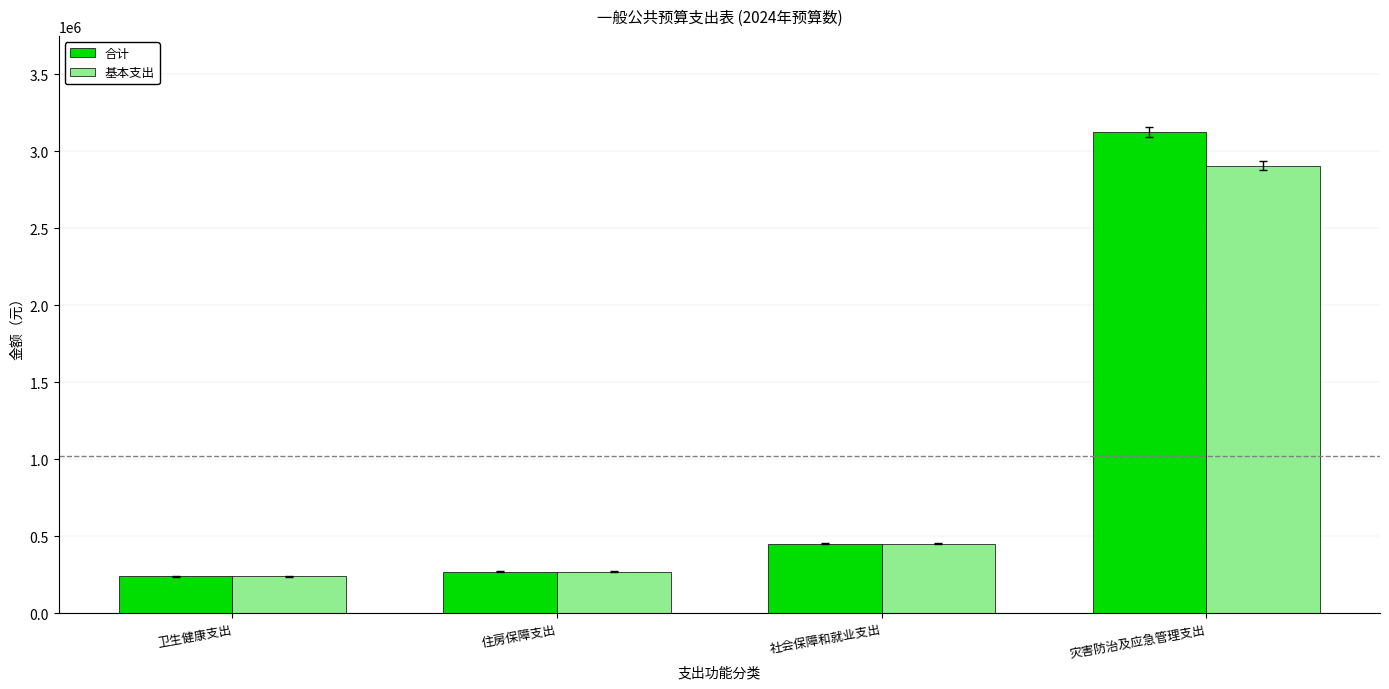

What is the sum of the 合计 values at 住房保障支出 and 卫生健康支出?

506000.0